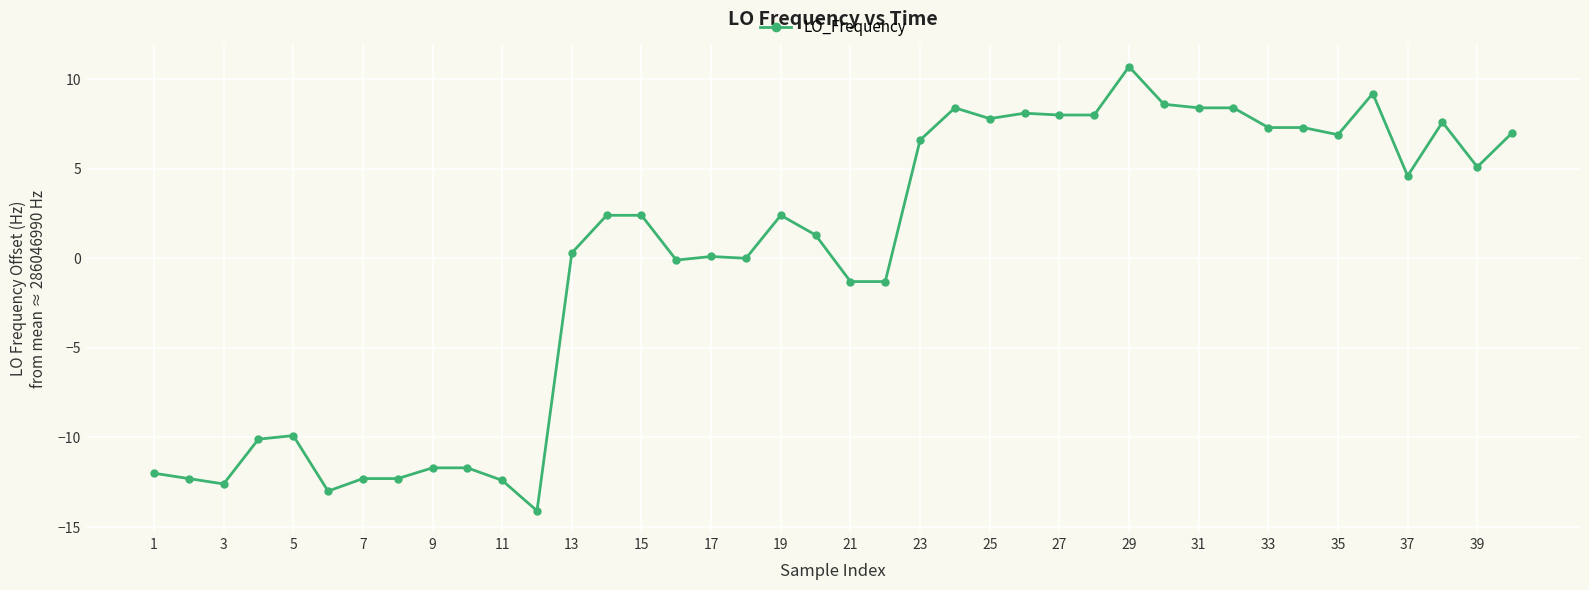

What is the difference between the second highest and minimum values?

23.3